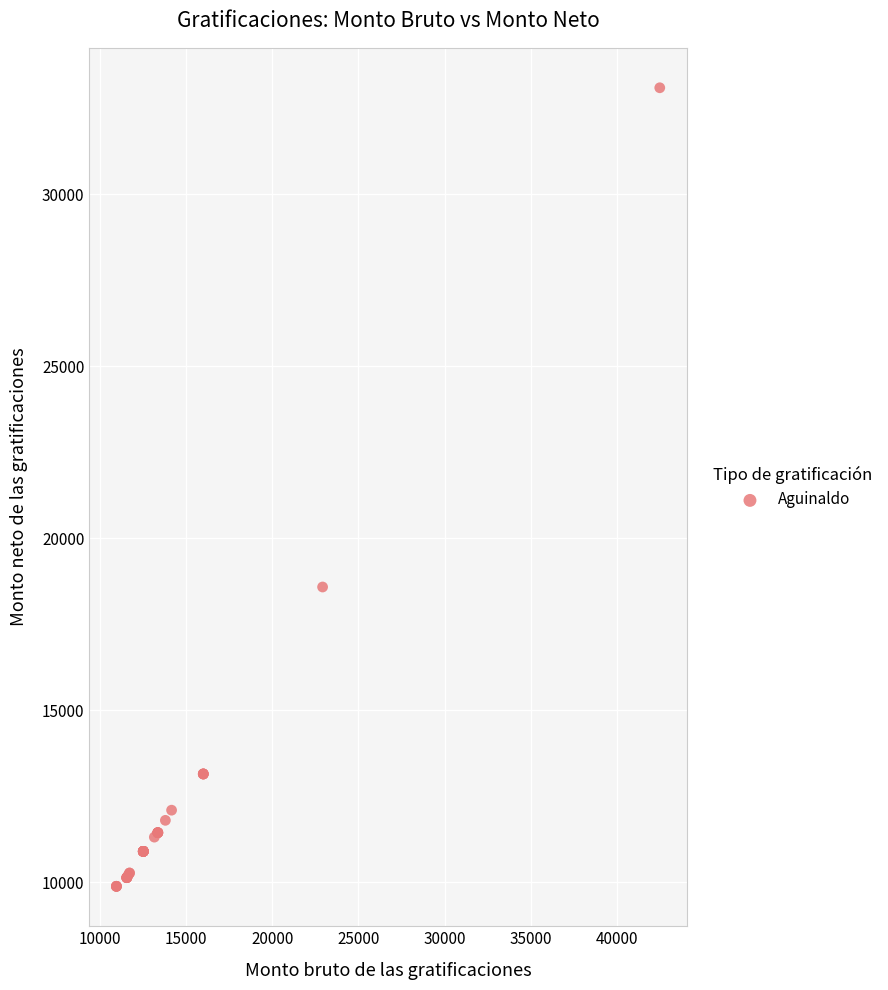

What Y value in the scatter plot is closest to 21488?

18581.0